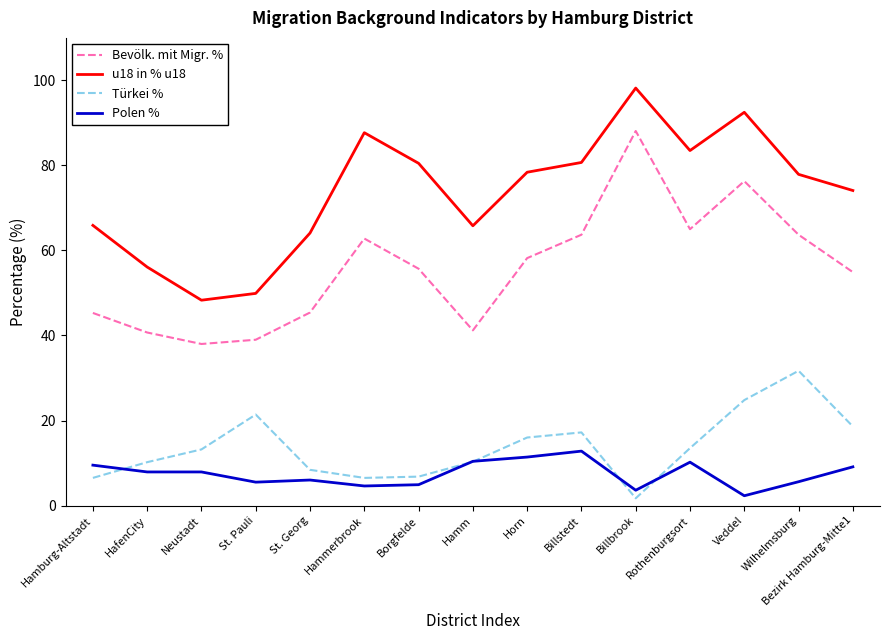

Where is the first local minimum for u18 in % u18?

Neustadt